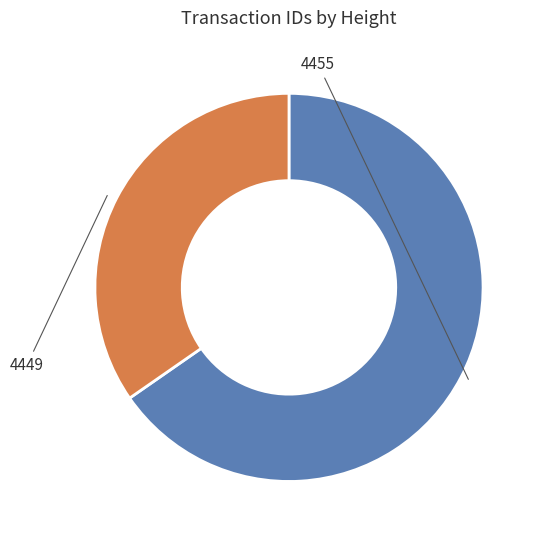

Combined, do 4455 and 4449 account for over 50%?

Yes